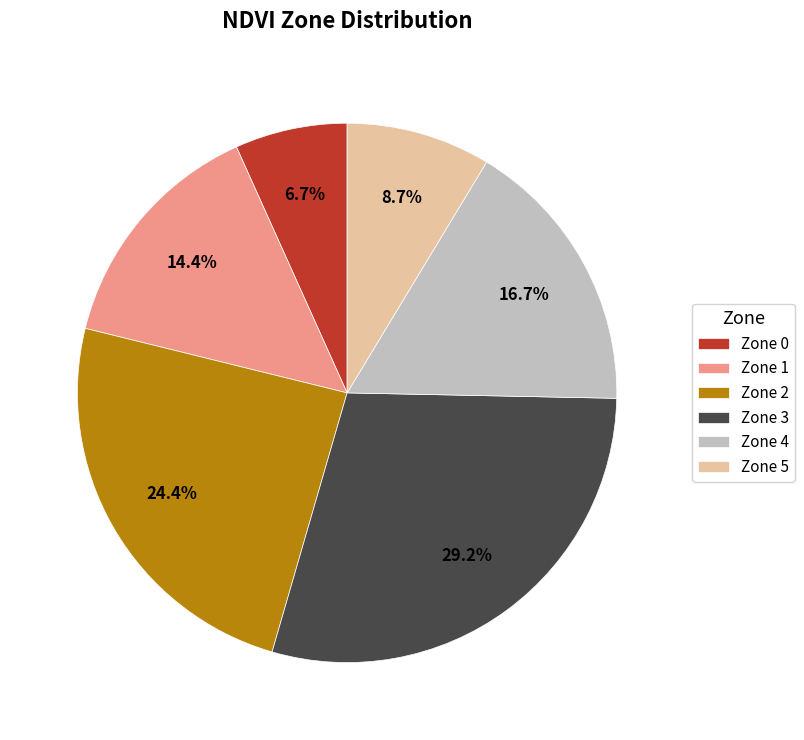

True or false: Zone 2 accounts for 24% of the total.

True